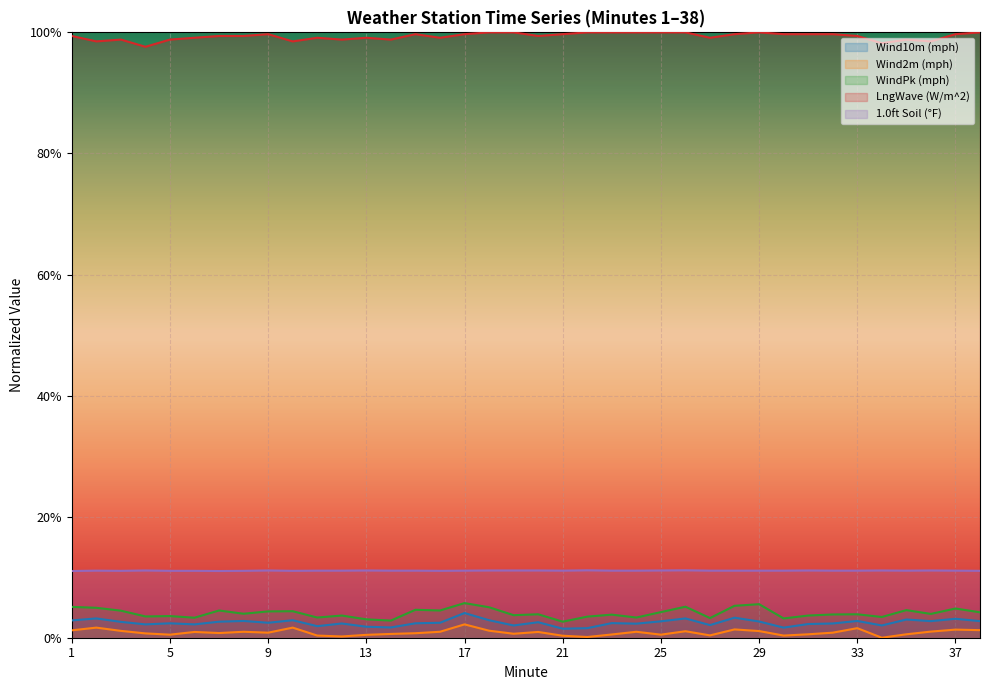

True or false: Wind10m (mph) and Wind2m (mph) cross at least once.

False